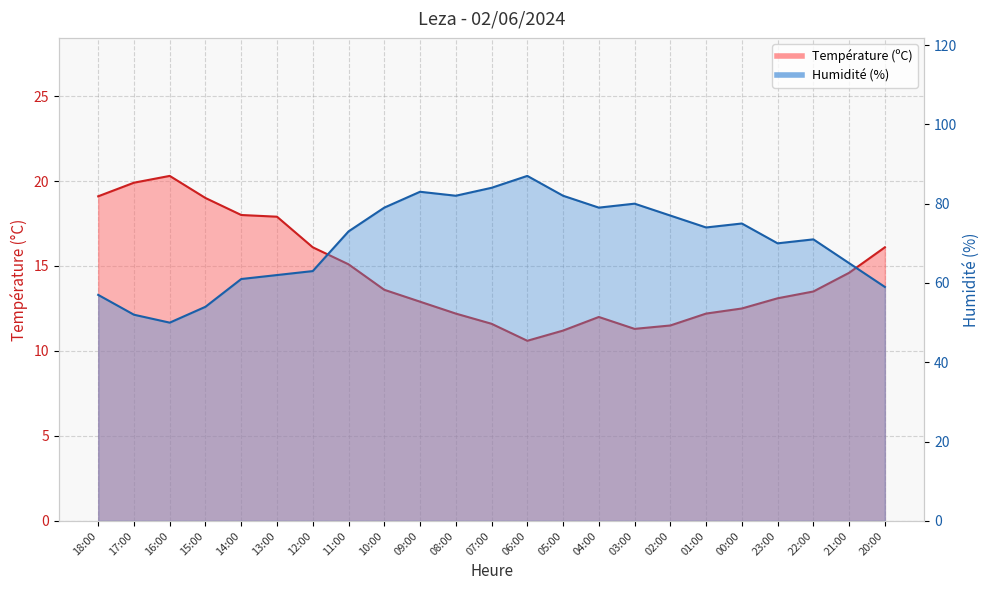

Reading left to right, extract all data points from this chart.

Température (ºC): 18:00=19.1	17:00=19.9	16:00=20.3	15:00=19.0	14:00=18.0	13:00=17.9	12:00=16.1	11:00=15.1	10:00=13.6	09:00=12.9	08:00=12.2	07:00=11.6	06:00=10.6	05:00=11.2	04:00=12.0	03:00=11.3	02:00=11.5	01:00=12.2	00:00=12.5	23:00=13.1	22:00=13.5	21:00=14.6	20:00=16.1
Humidité (%): 18:00=57.0	17:00=52.0	16:00=50.0	15:00=54.0	14:00=61.0	13:00=62.0	12:00=63.0	11:00=73.0	10:00=79.0	09:00=83.0	08:00=82.0	07:00=84.0	06:00=87.0	05:00=82.0	04:00=79.0	03:00=80.0	02:00=77.0	01:00=74.0	00:00=75.0	23:00=70.0	22:00=71.0	21:00=65.0	20:00=59.0